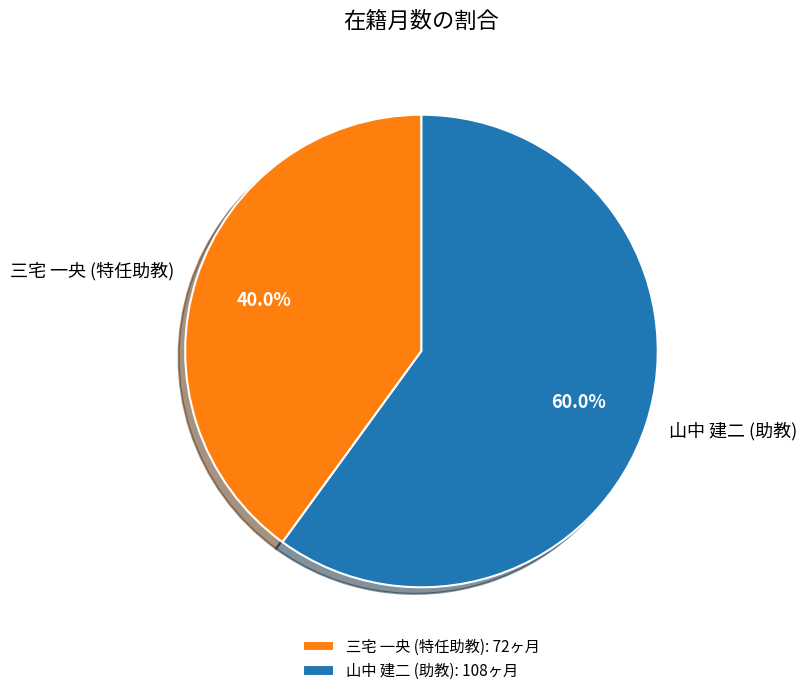

What is the smallest slice in the pie chart?

三宅 一央 (特任助教)